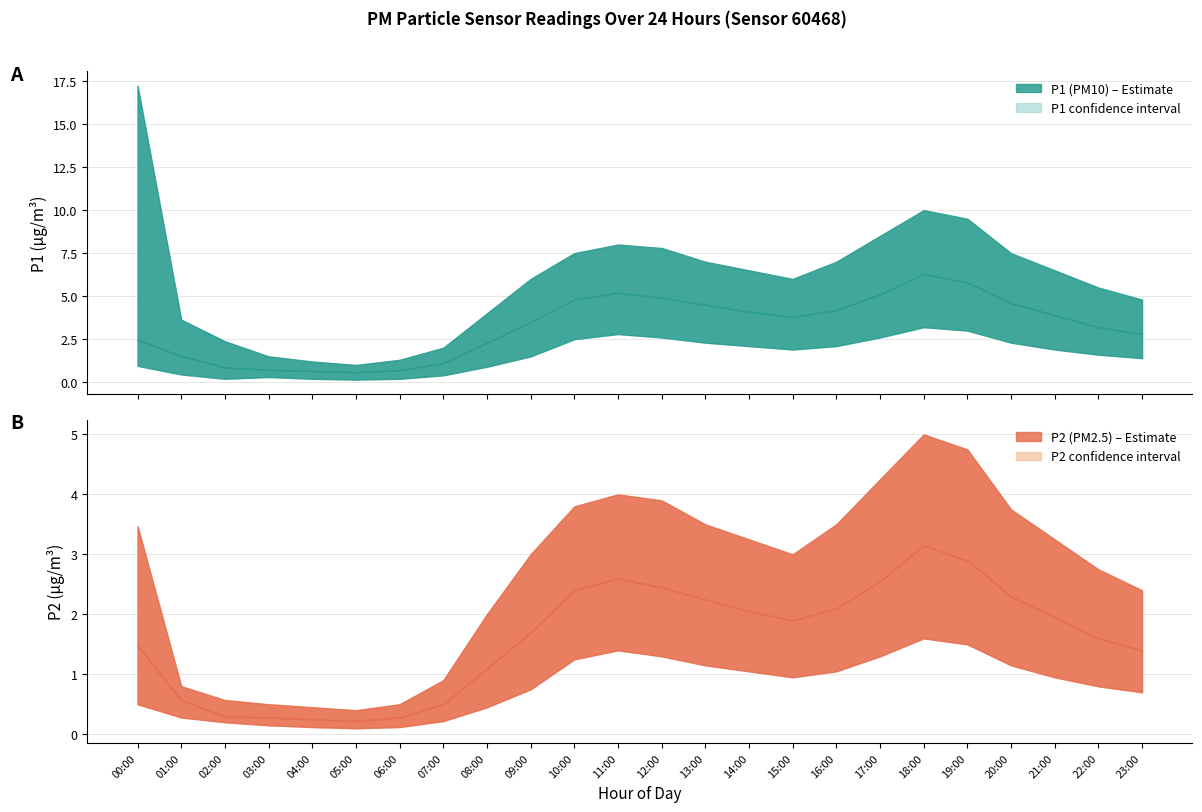

At which category does the chart reach its peak across all series?

00:00